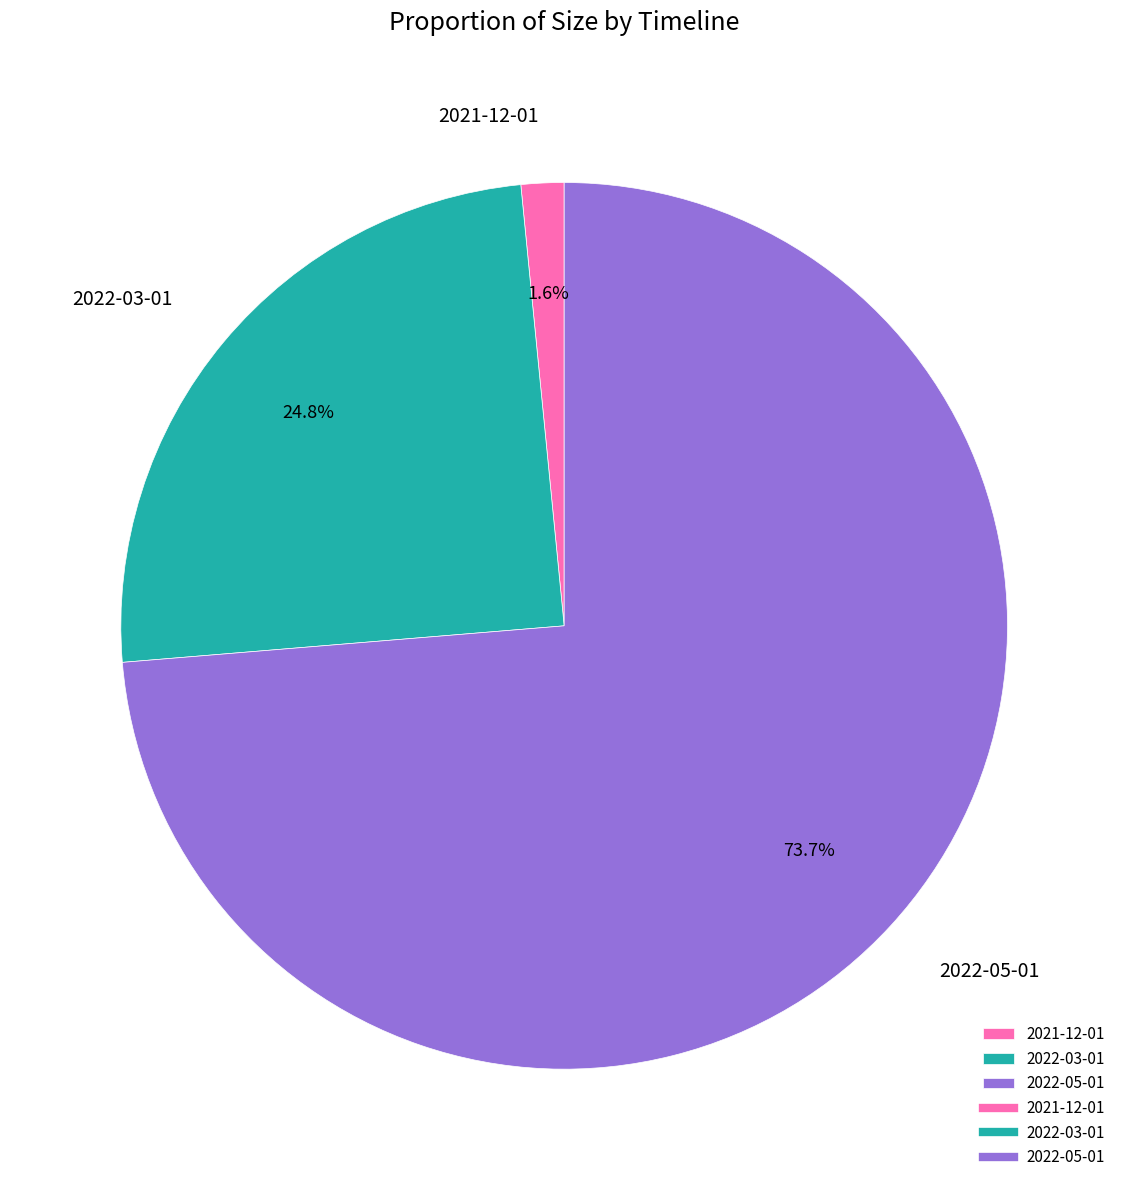

Which has a higher value, 2022-05-01 or 2021-12-01?

2022-05-01